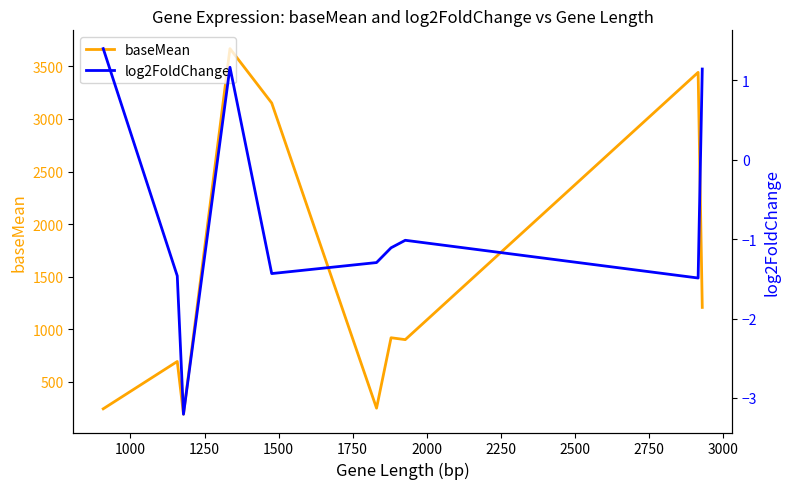

Reading left to right, list all the values displayed in this chart.

baseMean: 244.3	694.3	192.9	3668.6	3151.4	250.5	920.0	902.0	3442.8	1208.3
log2FoldChange: 1.4	-1.5	-3.2	1.2	-1.4	-1.3	-1.1	-1.0	-1.5	1.1